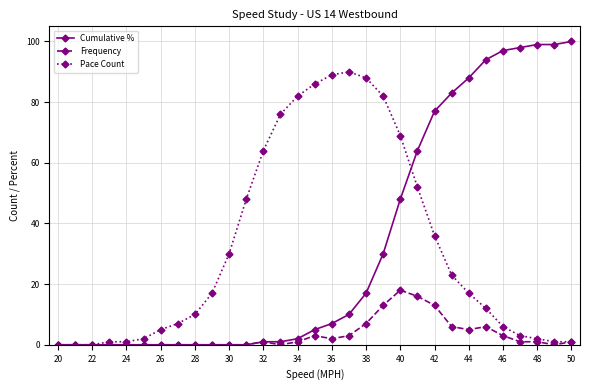

True or false: Pace Count has more than 0 points higher than both neighbors.

True